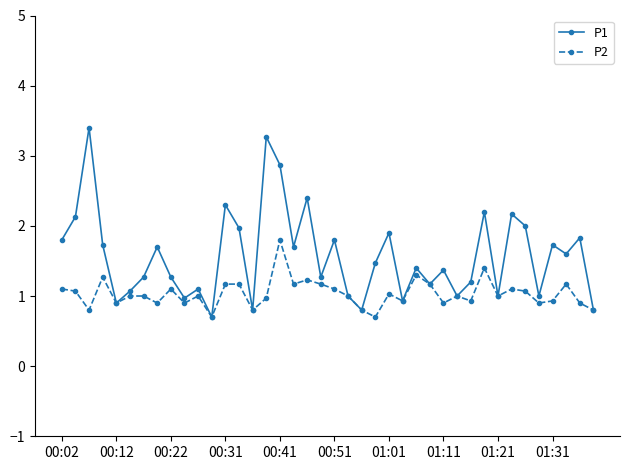

Reading left to right, transcribe all the data shown in this chart.

P1: 1.8	2.1	3.4	1.7	0.9	1.1	1.3	1.7	1.3	1.0	1.1	0.7	2.3	2.0	0.8	3.3	2.9	1.7	2.4	1.3	1.8	1.0	0.8	1.5	1.9	0.9	1.4	1.2	1.4	1.0	1.2	2.2	1.0	2.2	2.0	1.0	1.7	1.6	1.8	0.8
P2: 1.1	1.1	0.8	1.3	0.9	1.0	1.0	0.9	1.1	0.9	1.0	0.7	1.2	1.2	0.8	1.0	1.8	1.2	1.2	1.2	1.1	1.0	0.8	0.7	1.0	0.9	1.3	1.2	0.9	1.0	0.9	1.4	1.0	1.1	1.1	0.9	0.9	1.2	0.9	0.8